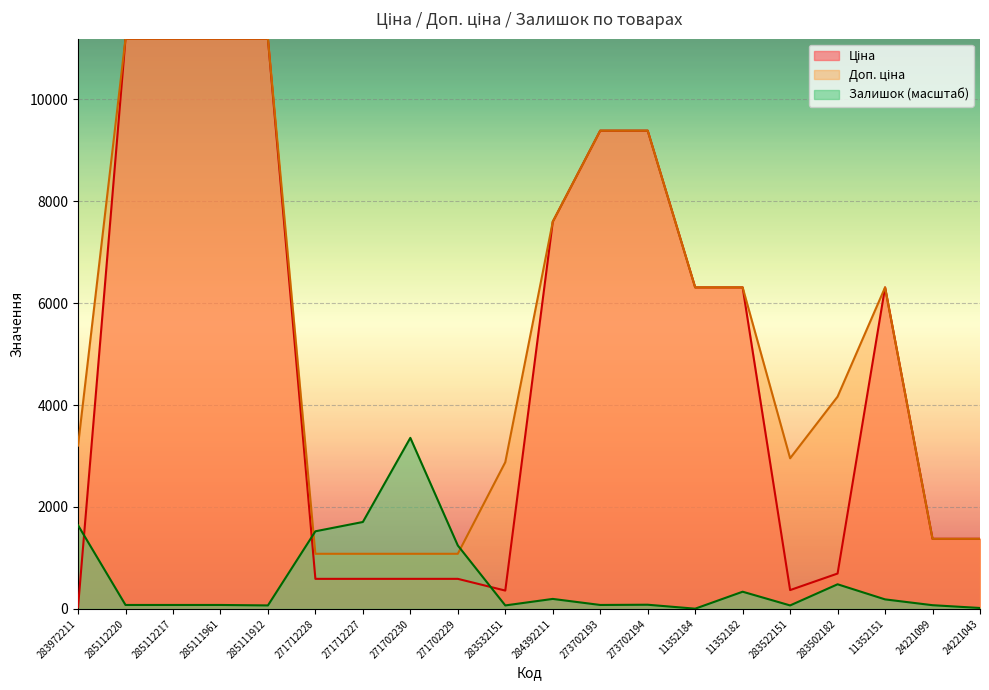

What value does the Ціна series have at 285112220?

11188.2